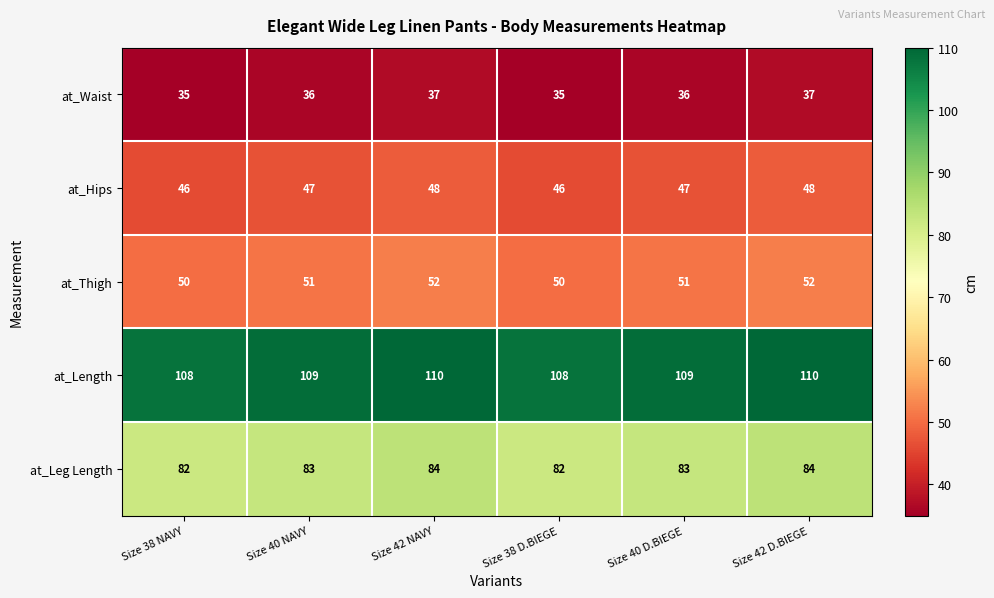

What is the spread (max minus min) of values at Size 42 NAVY?

73